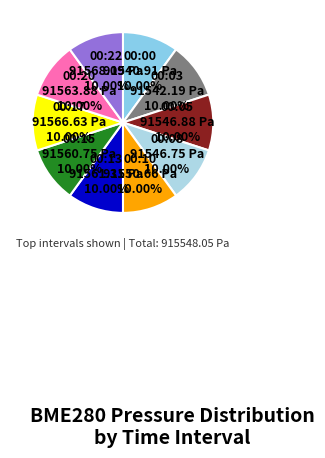

Is there a majority slice in this chart?

No